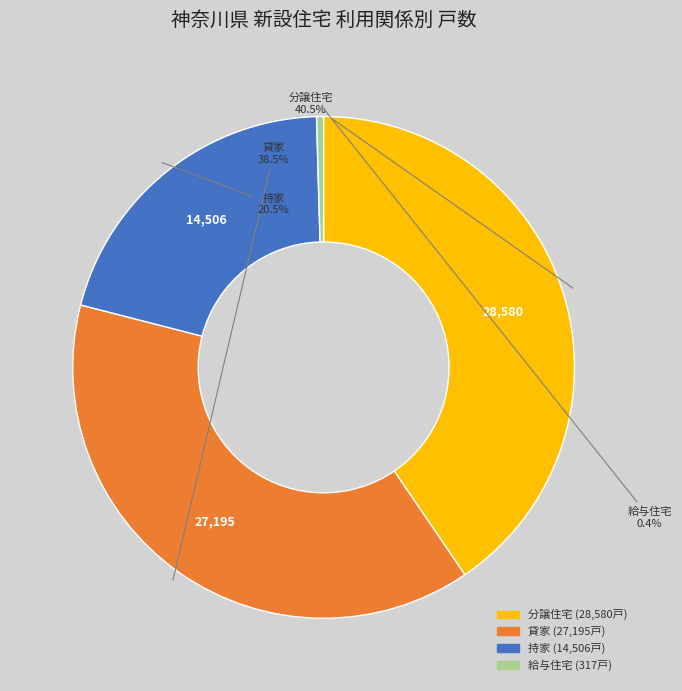

Is there any slice that represents more than half of the pie?

No